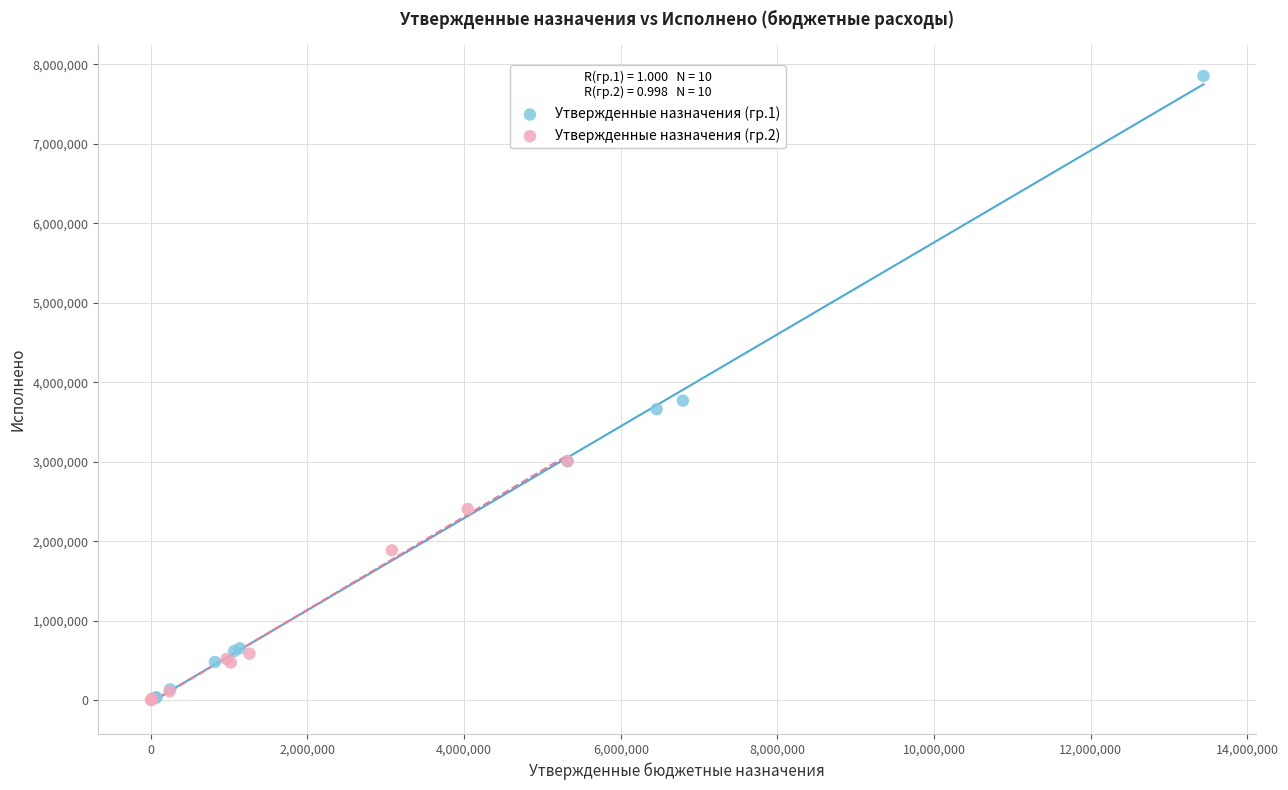

Which series has the largest Y range (max minus min)?

Утвержденные назначения (гр.1)